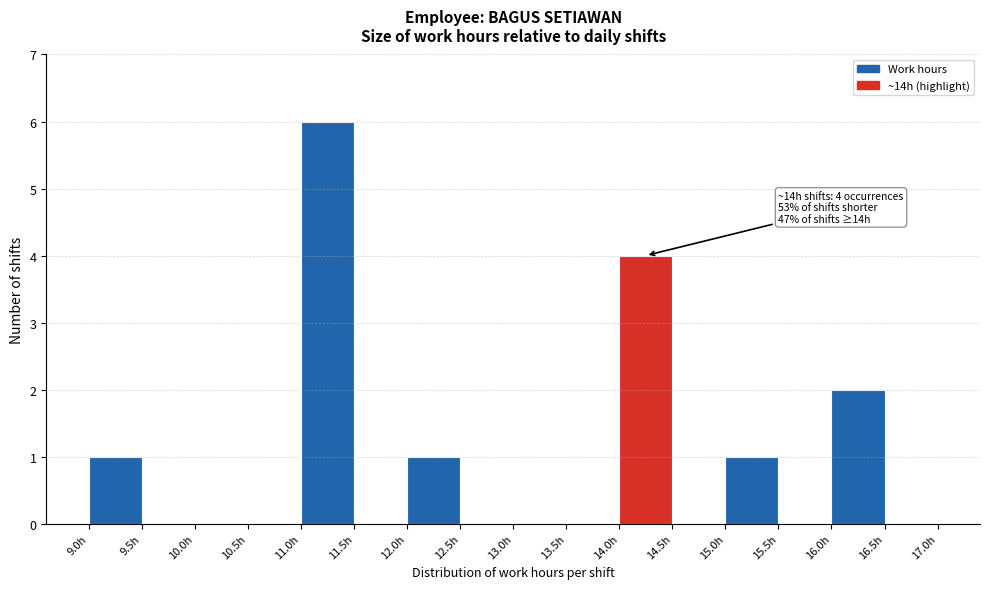

Which range on the x-axis has the tallest bar?

11.0 to 11.5